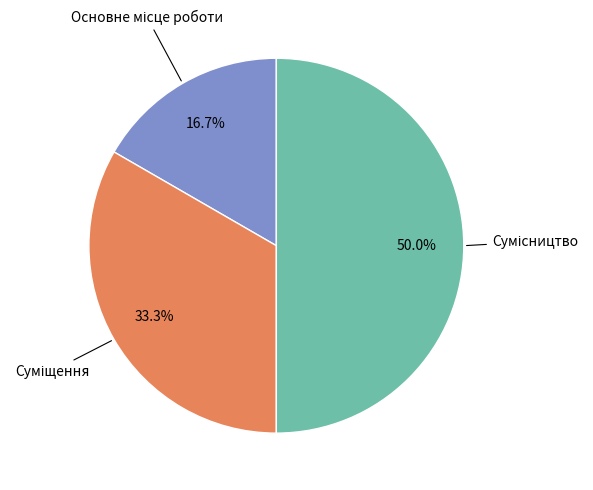

Count the number of slices in the pie.

3